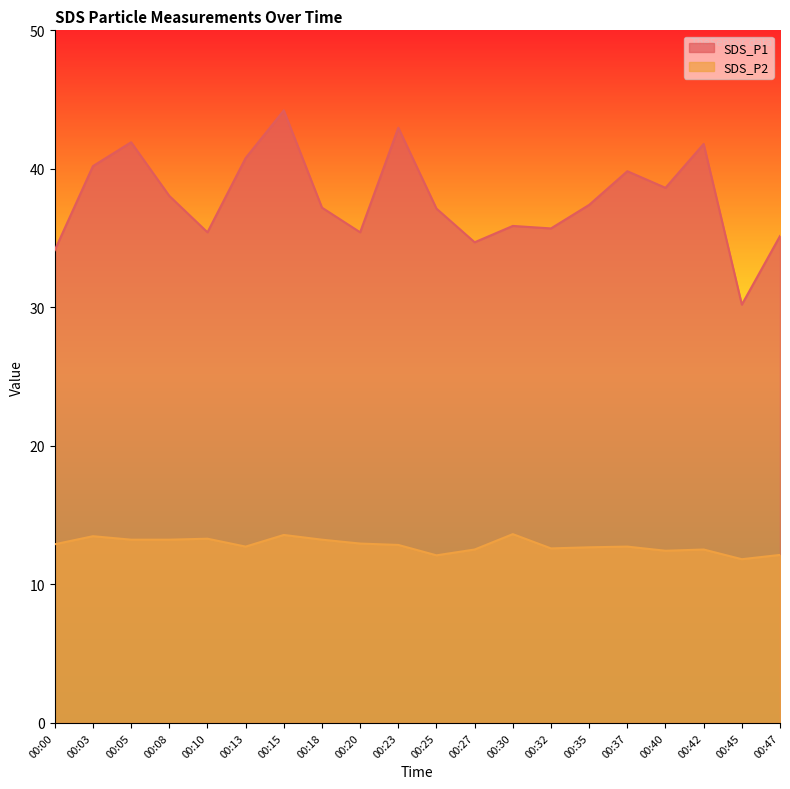

True or false: SDS_P2 has more than 2 points higher than both neighbors.

True